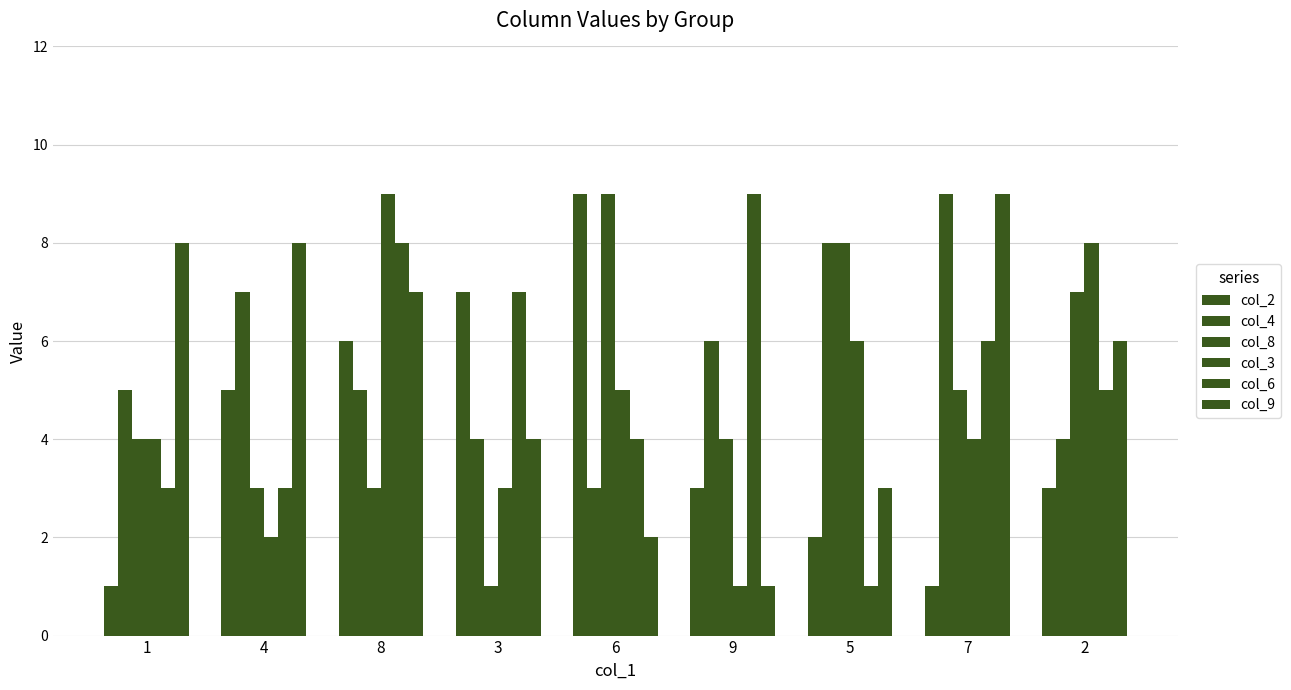

How many groups of bars are there?

9